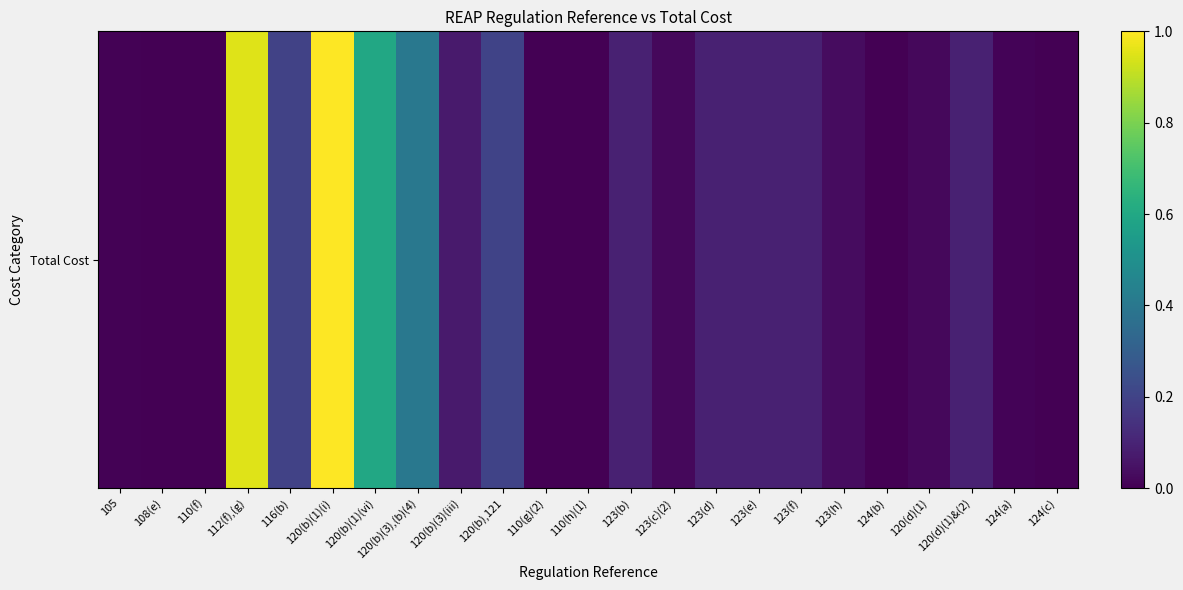

Which label corresponds to the largest value in the chart?

120(b)(1)(i)